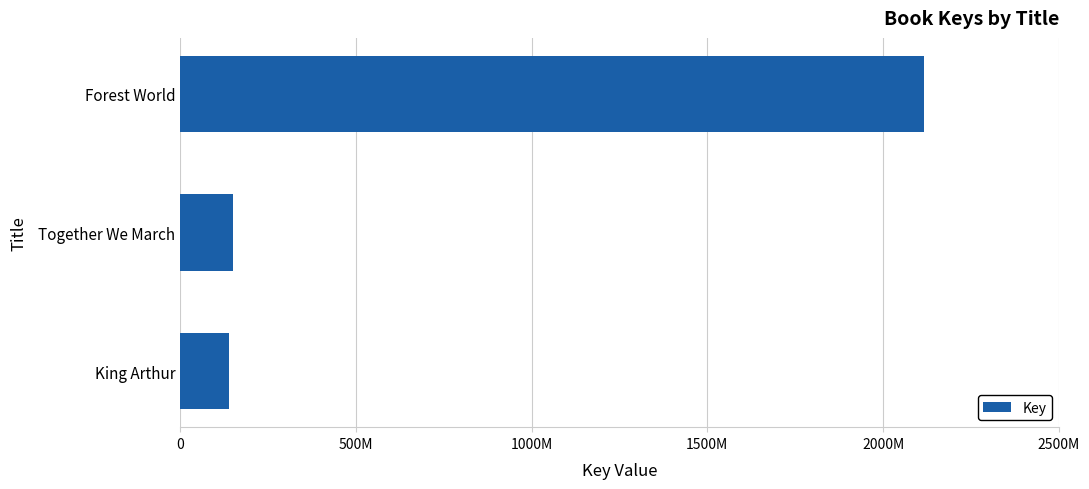

How many data points are less than 151499770?

1